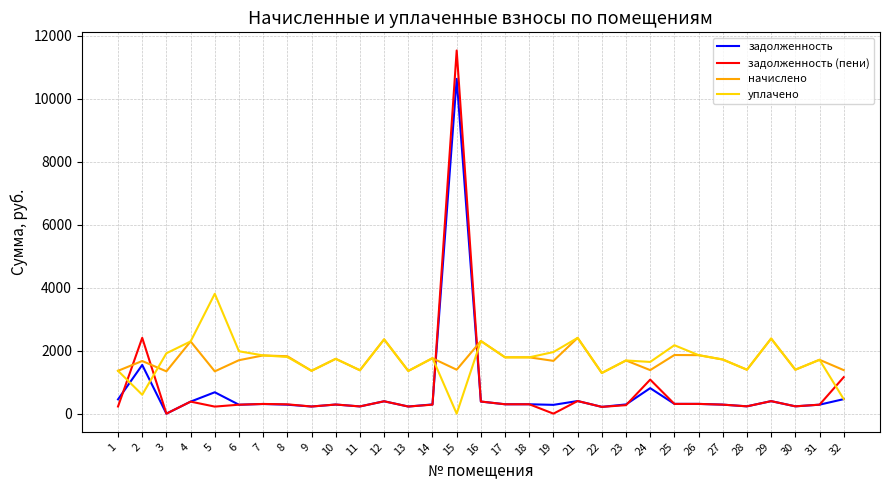

Which series has the widest spread of values?

задолженность (пени)